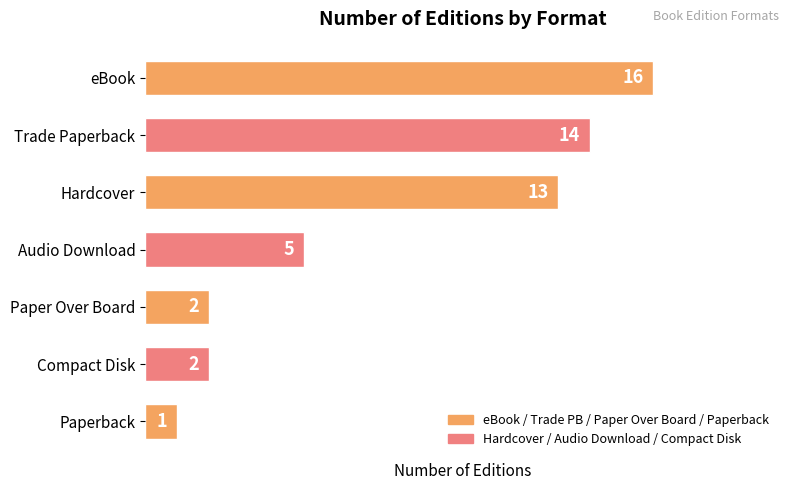

Does the chart contain stacked bars?

No